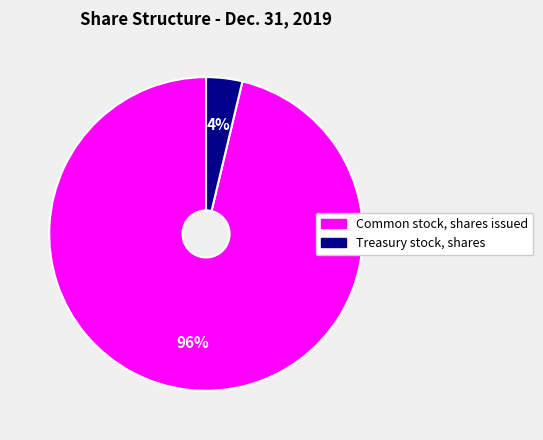

Count the number of slices in the pie.

2